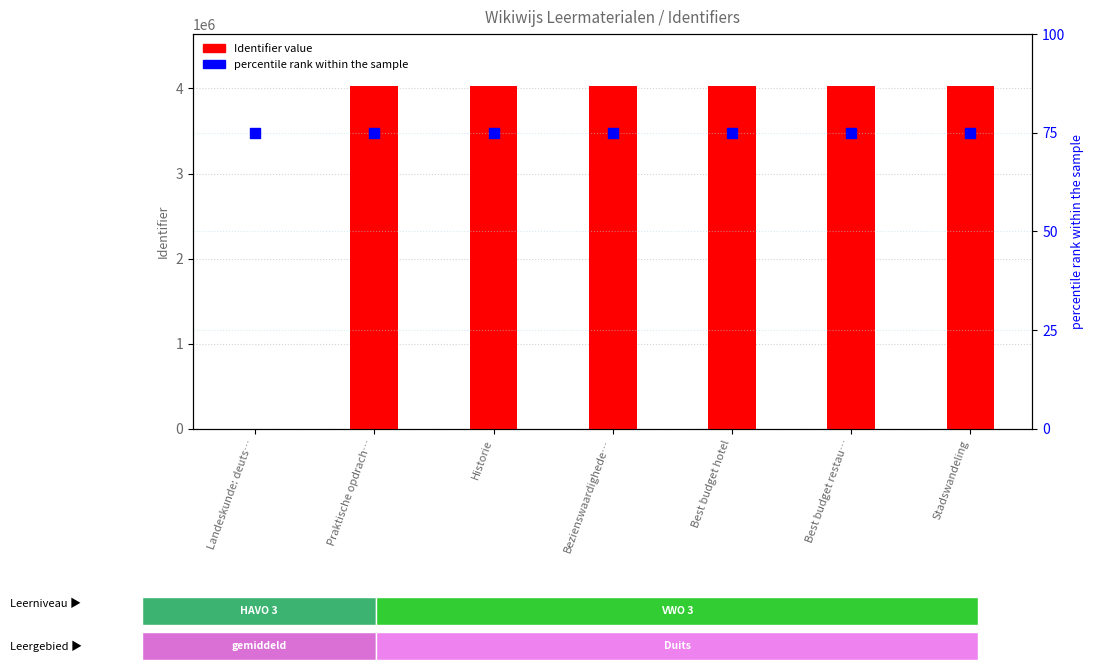

Which series reaches the maximum Y coordinate?

Identifier value